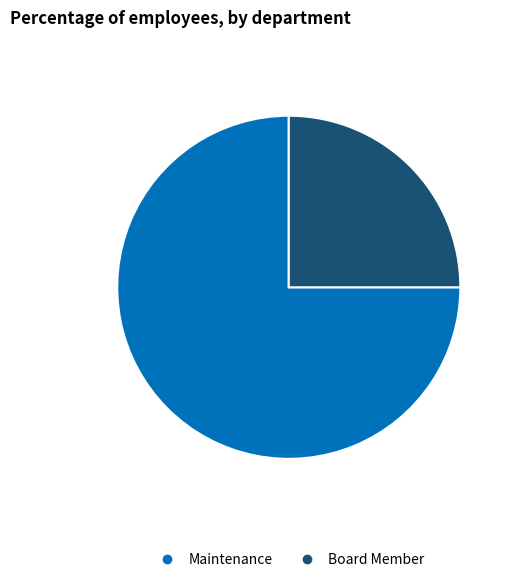

Combined, do Board Member and Maintenance account for over 50%?

Yes